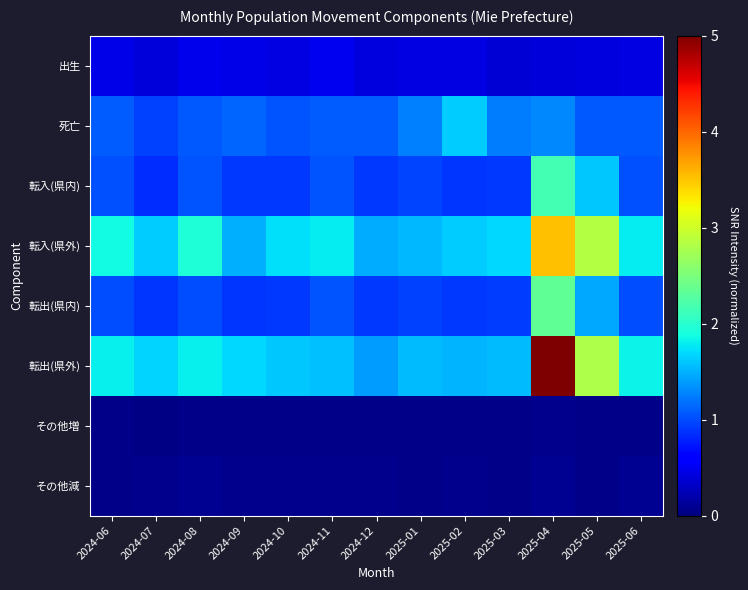

What is the total value across all series at 2025-05?

10.3